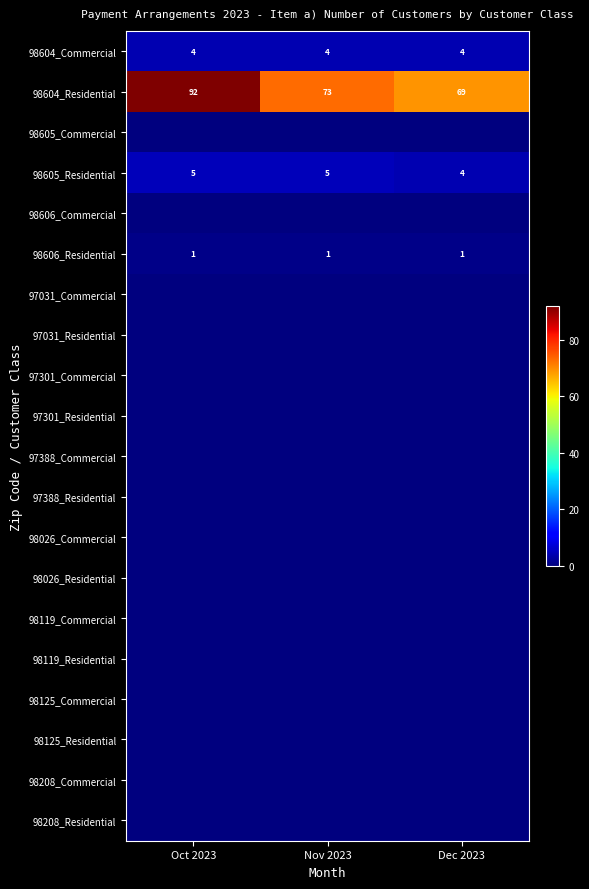

At which label is 98605_Residential closest to 4?

Dec 2023